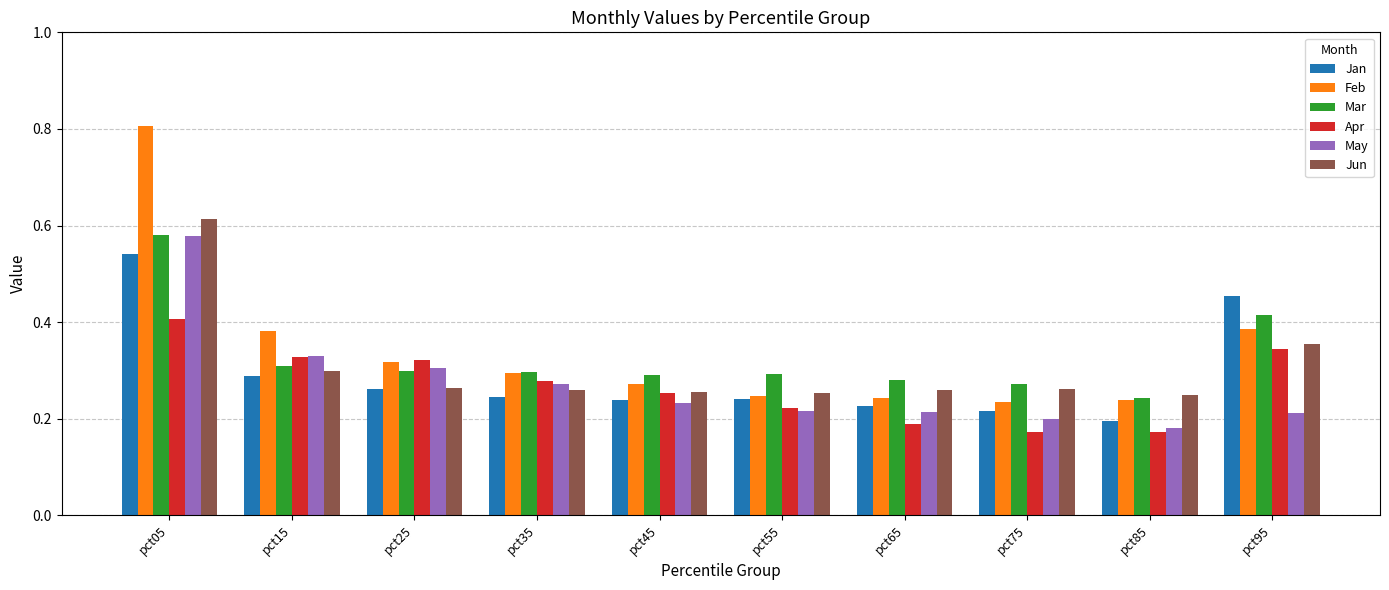

What is the total value across all series at pct25?

1.8